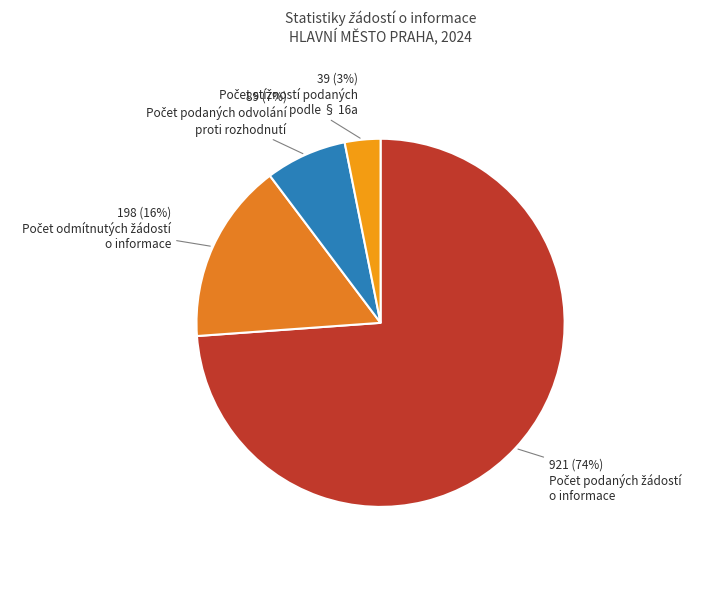

How many segments does this pie chart have?

4